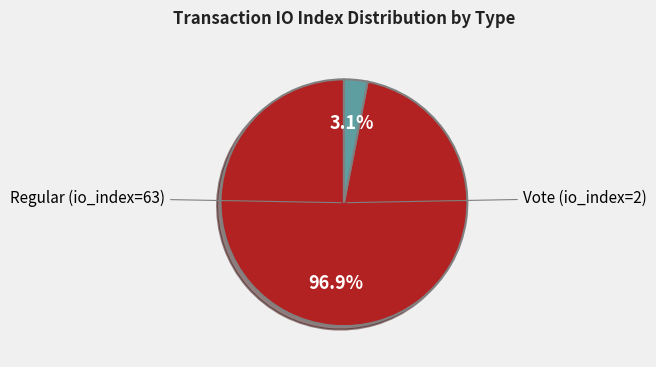

Rank the categories by value from lowest to highest.

Vote (io_index=2), Regular (io_index=63)